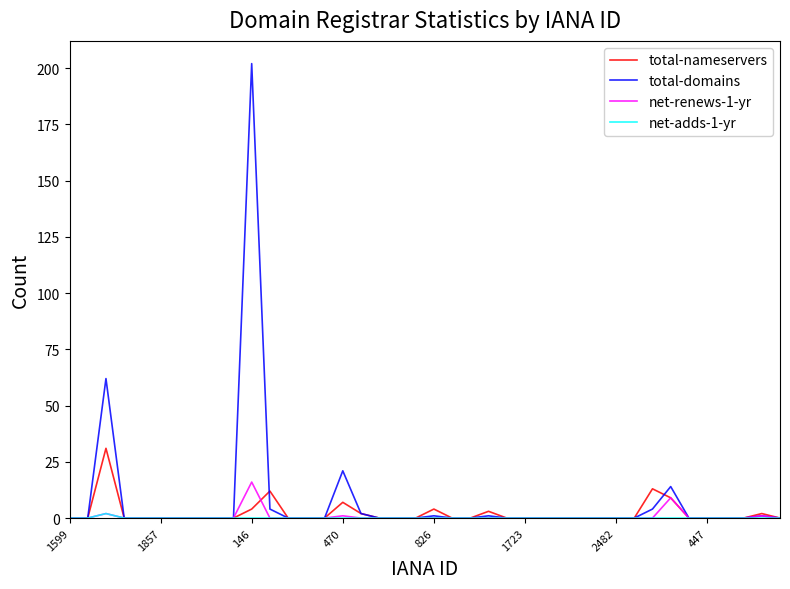

Is this an area chart (filled region under the line)?

No